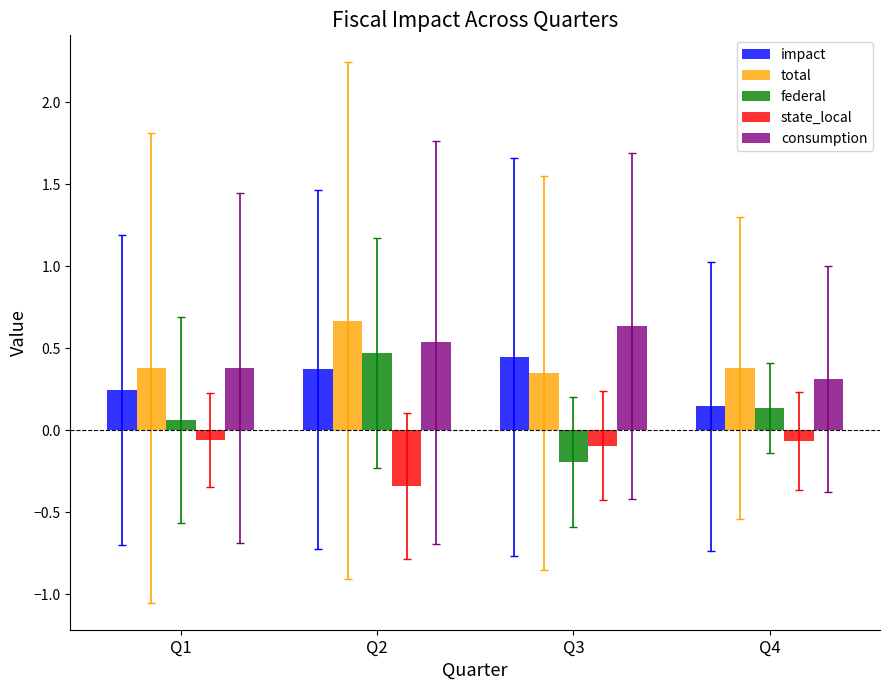

Between Q2 and Q3, which series saw the biggest shift?

federal